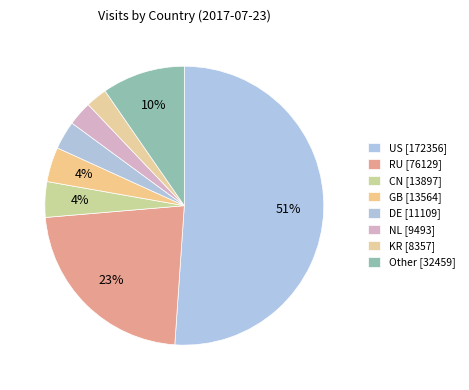

How many segments does this pie chart have?

8